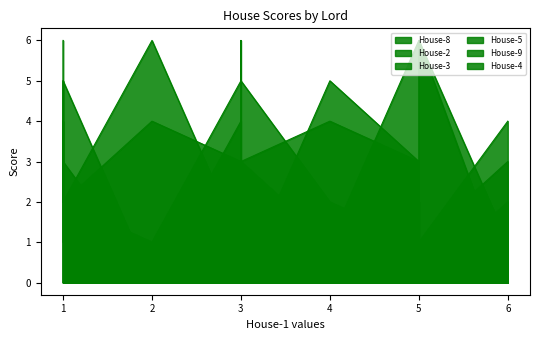

At which label does House-2 first exceed 3?

Lord 3